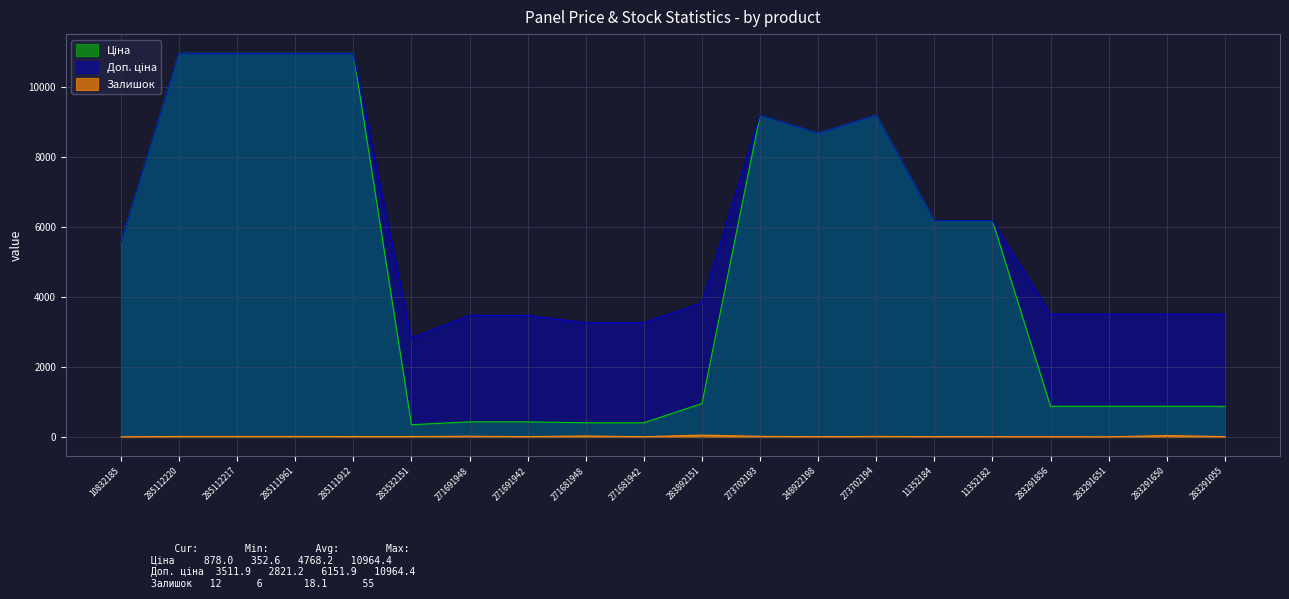

At which label does Залишок reach its minimum?

10832185